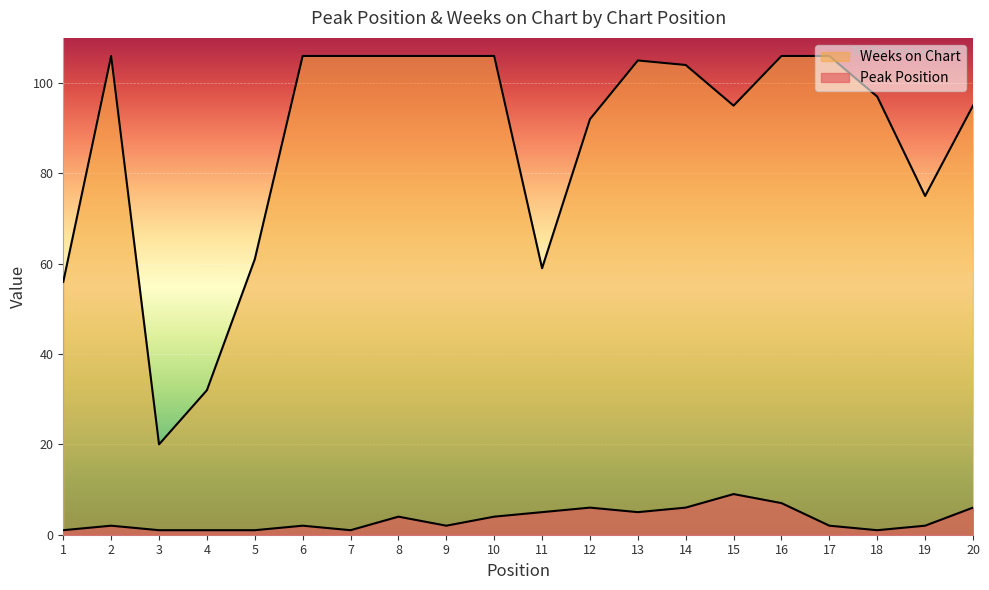

The value of Peak Position at 20 is 9. True or false?

False